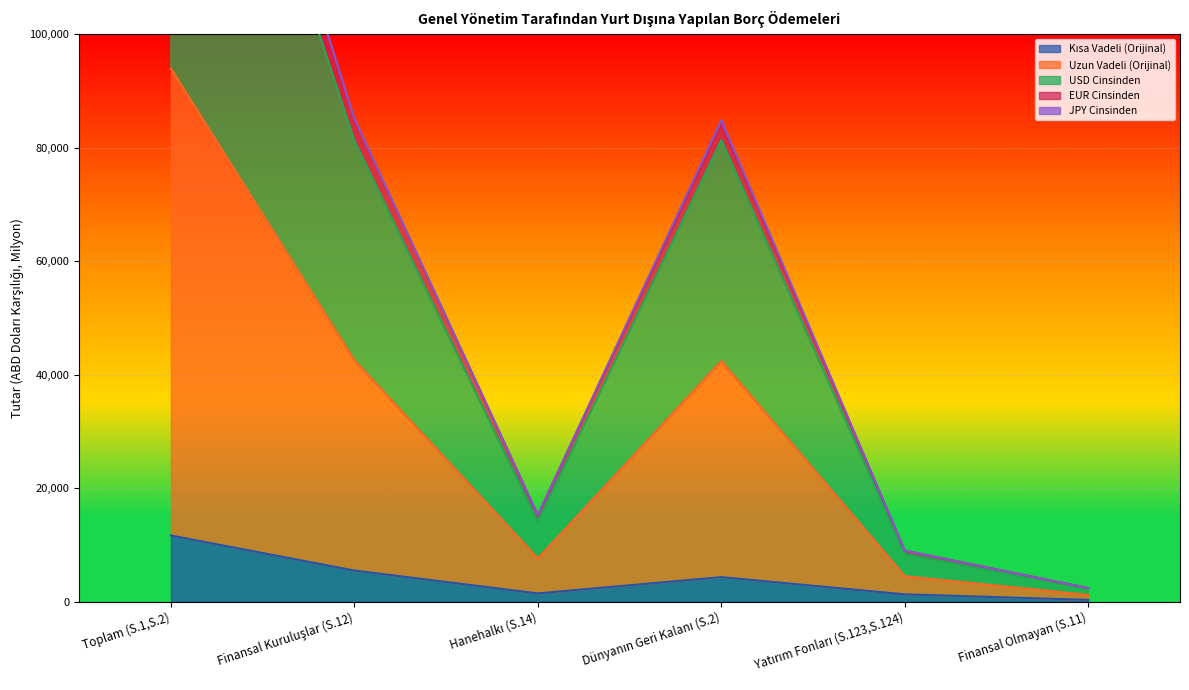

Which category has the highest value in the USD Cinsinden series?

Toplam (S.1,S.2)